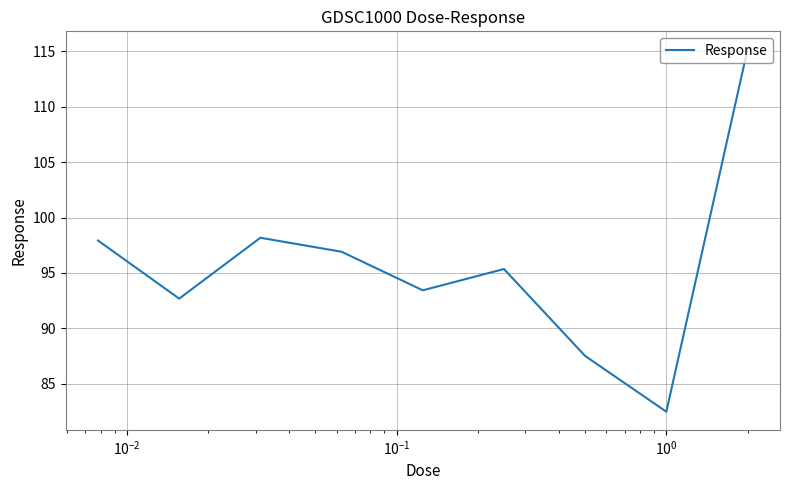

Does the chart display data point markers on the line(s)?

No